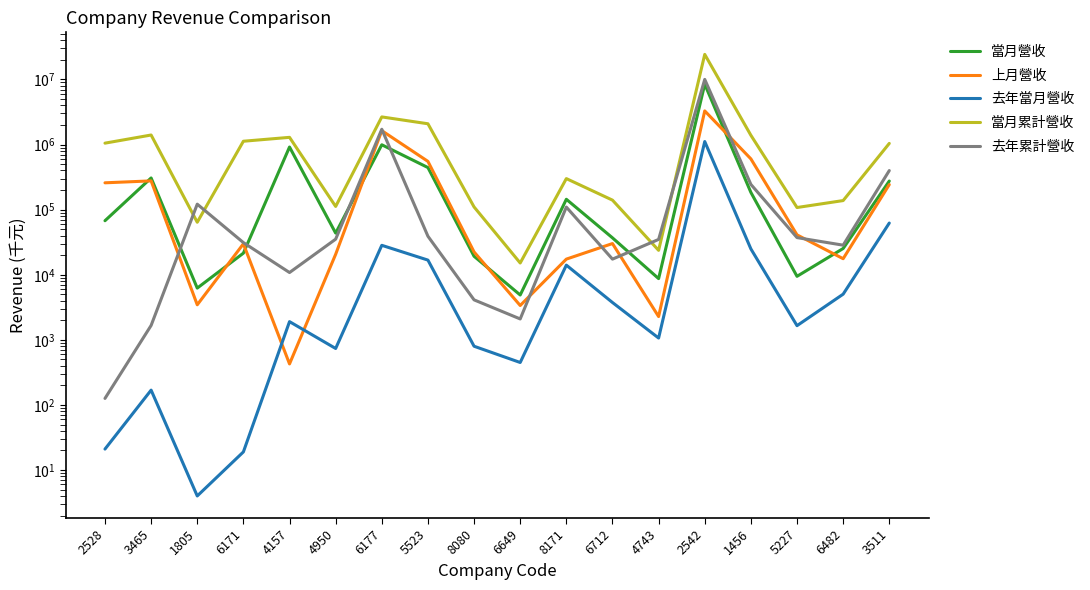

Reading left to right, extract all data points from this chart.

當月營收: 2528=67609	3465=306800	1805=6239	6171=21469	4157=916884	4950=43613	6177=992520	5523=443257	8080=19233	6649=4887	8171=144326	6712=36900	4743=8727	2542=8452172	1456=184154	5227=9463	6482=25315	3511=275290
上月營收: 2528=258486	3465=276655	1805=3456	6171=29865	4157=427	4950=20628	6177=1636153	5523=551495	8080=22405	6649=3371	8171=17385	6712=30145	4743=2281	2542=3288228	1456=602756	5227=41002	6482=17639	3511=242841
去年當月營收: 2528=21	3465=169	1805=4	6171=19	4157=1905	4950=737	6177=28335	5523=16795	8080=798	6649=449	8171=14052	6712=3748	4743=1066	2542=1112637	1456=24958	5227=1652	6482=5034	3511=62270
當月累計營收: 2528=1050818	3465=1401610	1805=64063	6171=1124623	4157=1290637	4950=112063	6177=2658174	5523=2086471	8080=110058	6649=15156	8171=299997	6712=140039	4743=23710	2542=24254263	1456=1388994	5227=107854	6482=137909	3511=1041358
去年累計營收: 2528=126	3465=1665	1805=121459	6171=31194	4157=10818	4950=35221	6177=1719031	5523=39056	8080=4115	6649=2095	8171=109526	6712=17381	4743=34886	2542=10015116	1456=244232	5227=37214	6482=28474	3511=398430